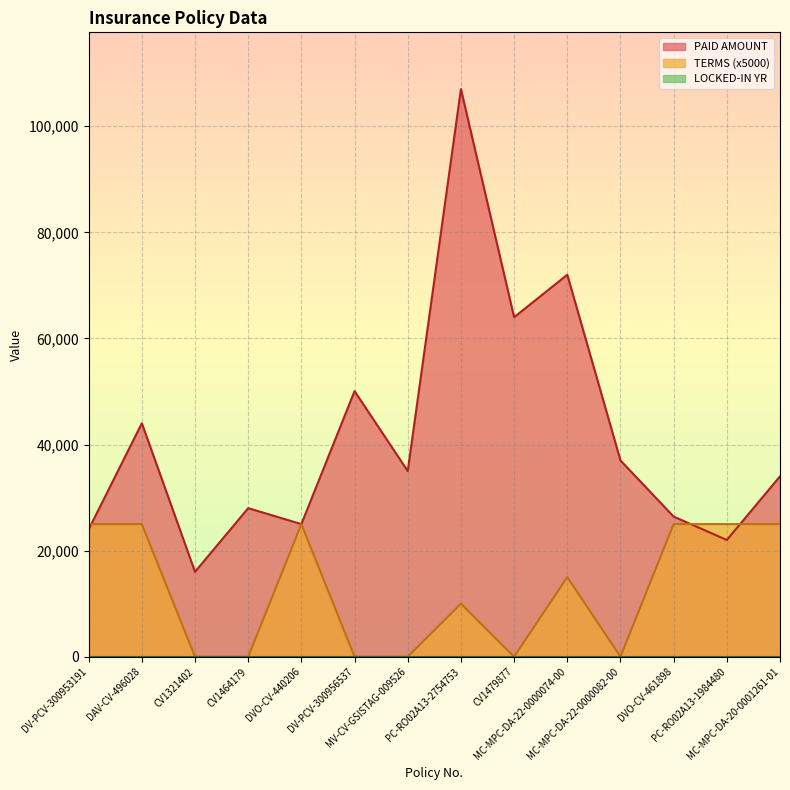

What is the difference between the TERMS values at PC-RO02A13-1984480 and MV-CV-GSISTAG-009526?

25000.0